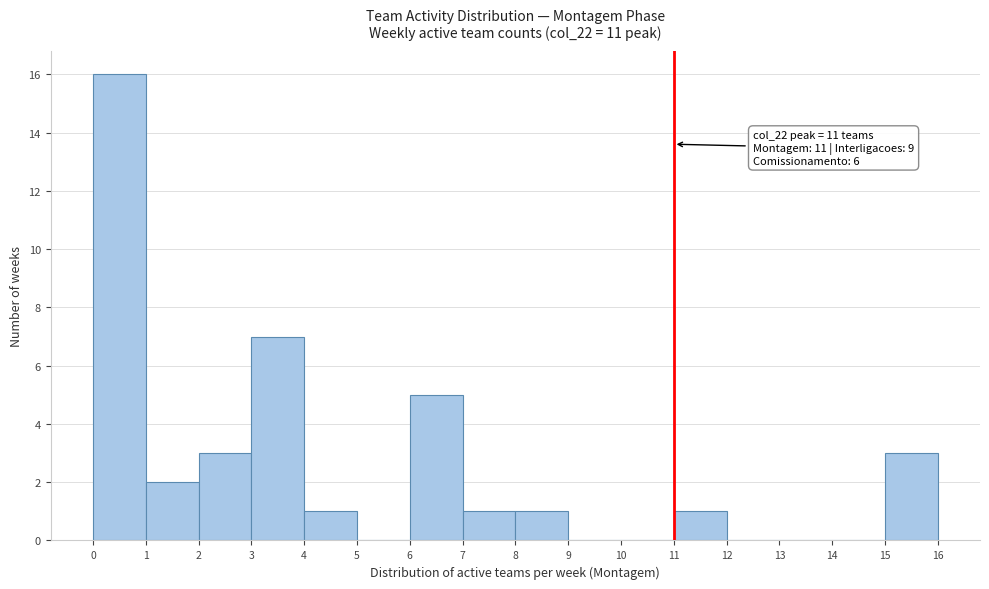

Over which range of the x-axis is the bar tallest?

0 to 1